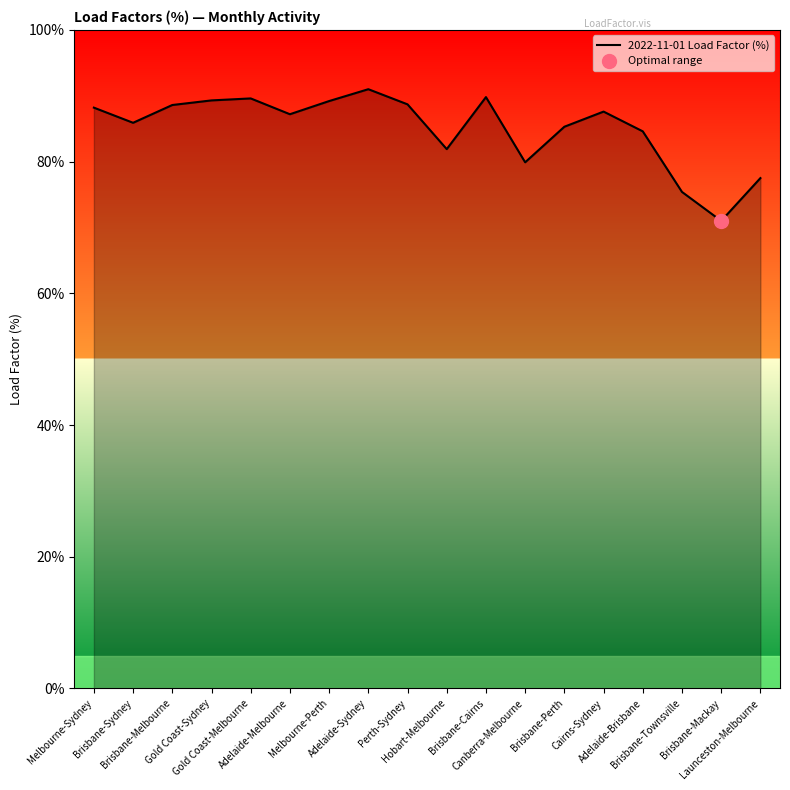

Between Brisbane-Cairns and Brisbane-Melbourne, which is larger?

Brisbane-Cairns